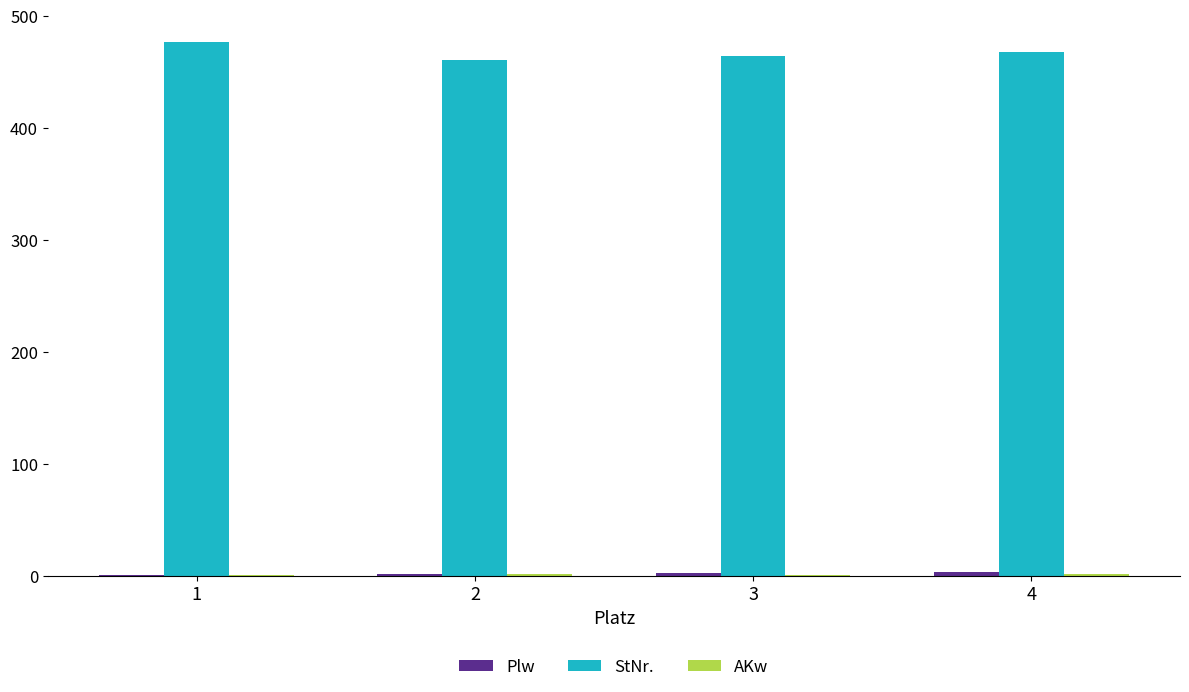

The value of StNr. at 3 is 464. True or false?

True